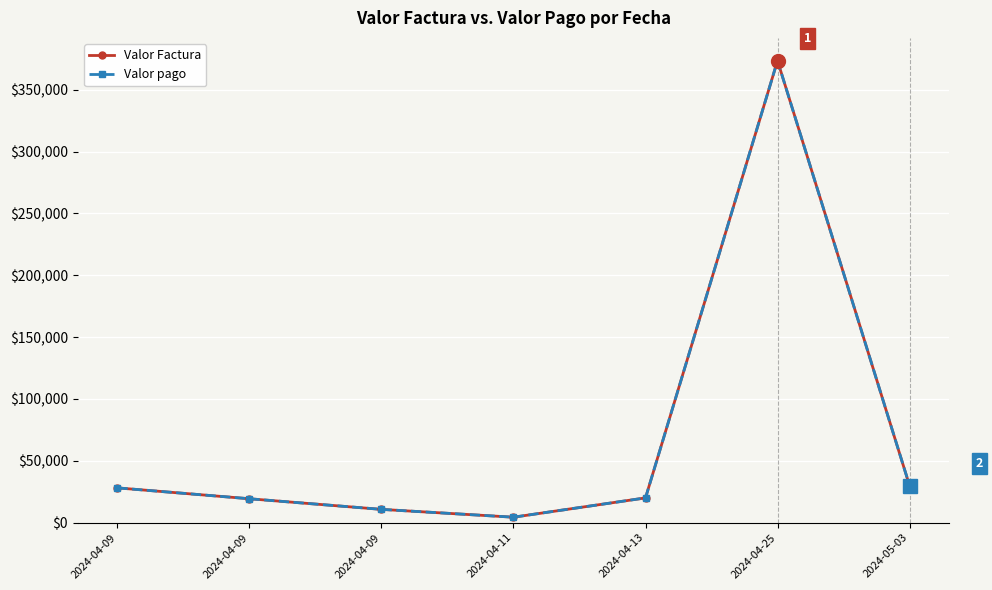

What is the average value of the Valor pago series?

69416.1